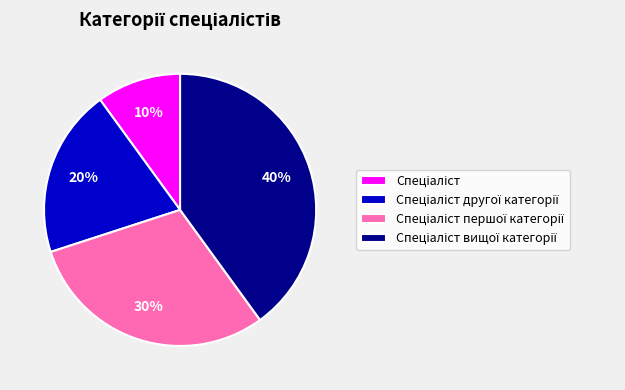

To the nearest percent, what is the average slice percentage?

25%